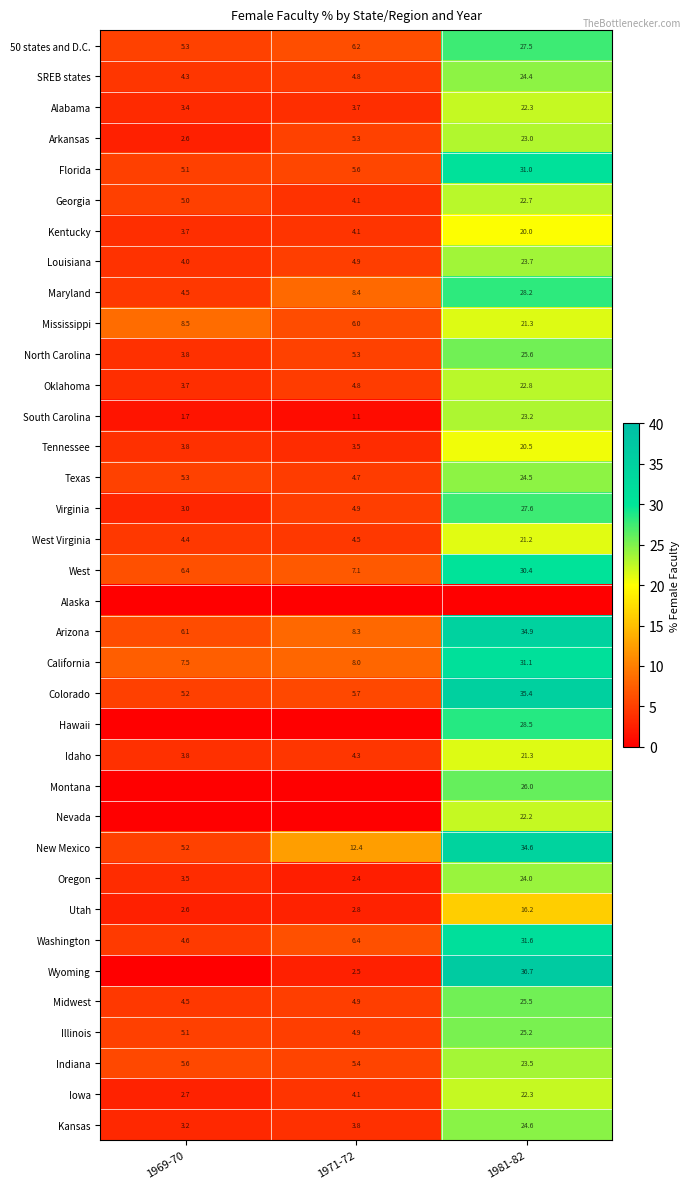

List the labels in order of Iowa value, largest first.

1981-82, 1971-72, 1969-70